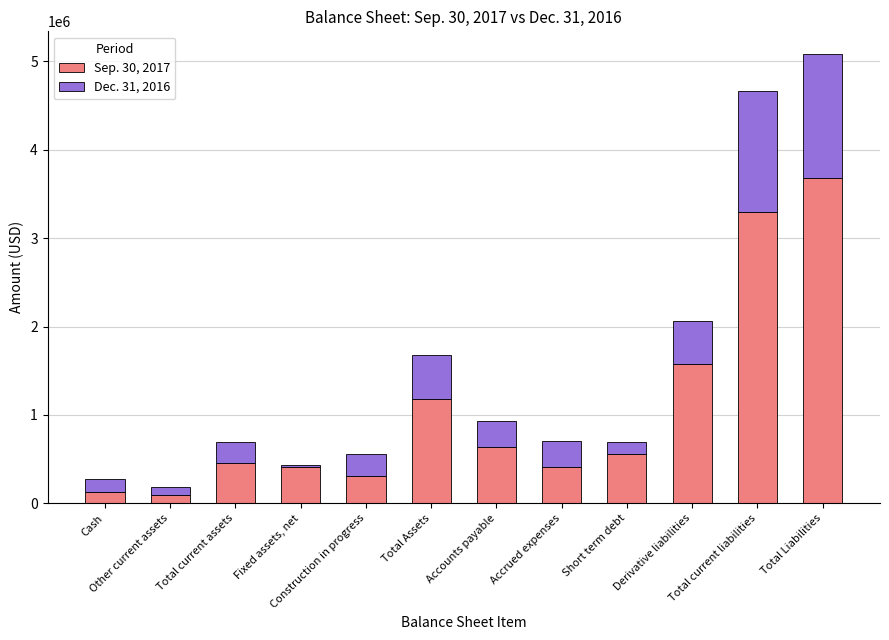

True or false: Sep. 30, 2017 has a value of 2709446 at Derivative liabilities.

False